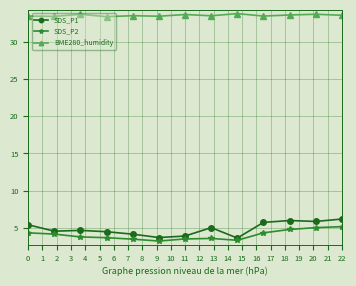

True or false: SDS_P2 and BME280_humidity cross at least once.

False